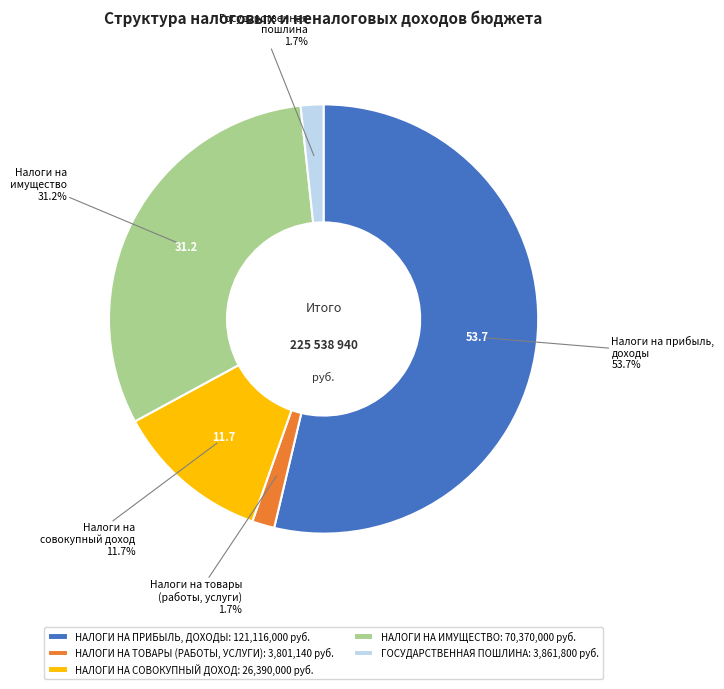

To the nearest percent, what percentage of the pie is НАЛОГИ НА СОВОКУПНЫЙ ДОХОД?

12%